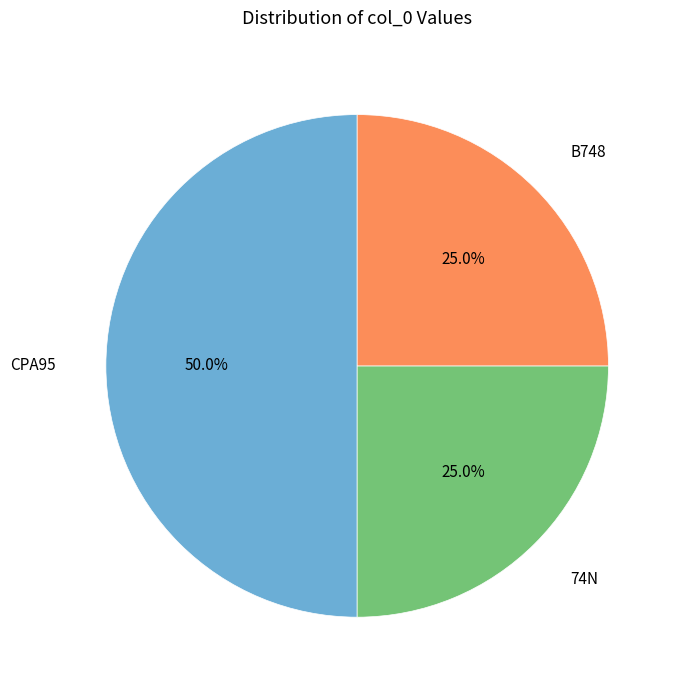

Rank the categories by value from highest to lowest.

CPA95, 74N, B748